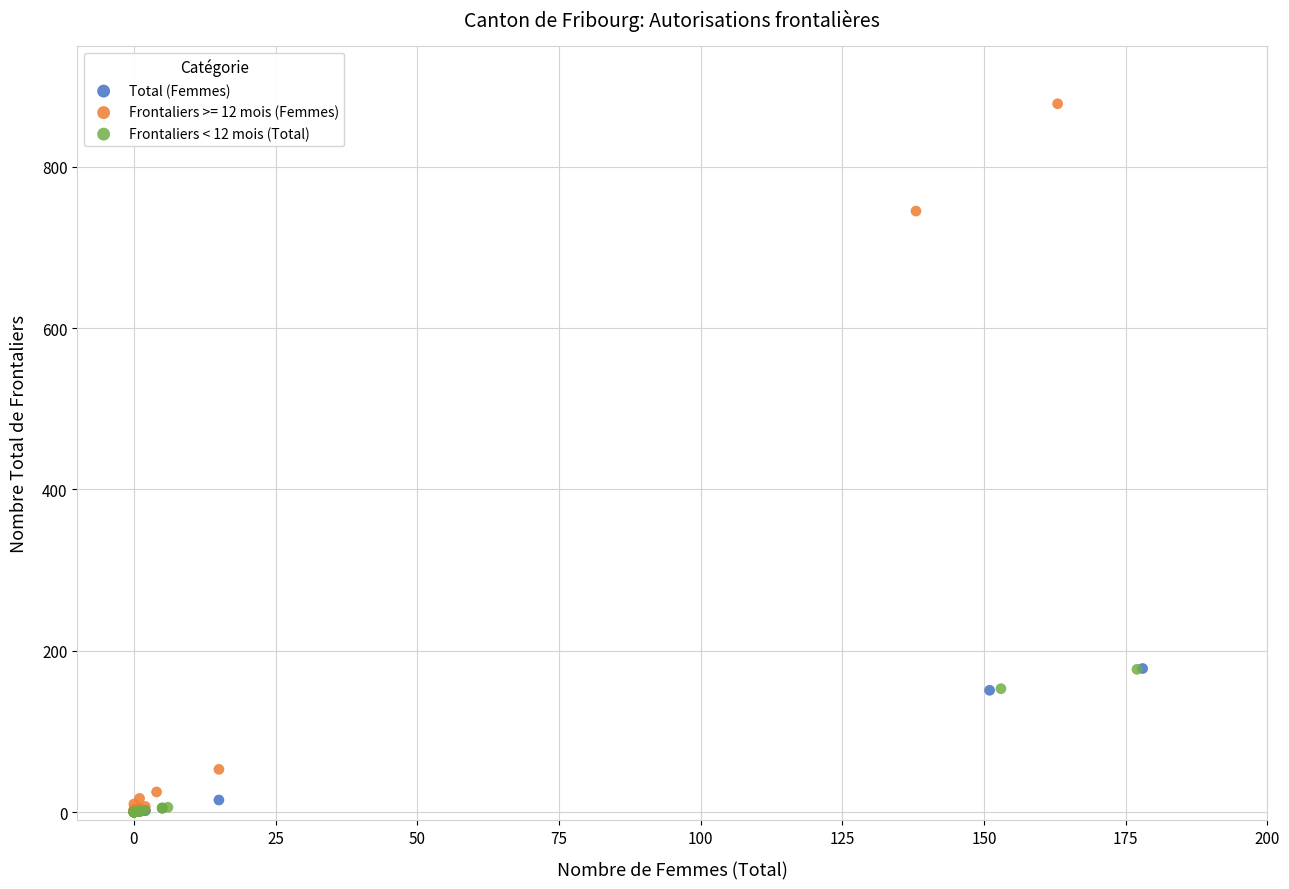

Which series has the widest spread of Y values?

Frontaliers >= 12 mois (Femmes)